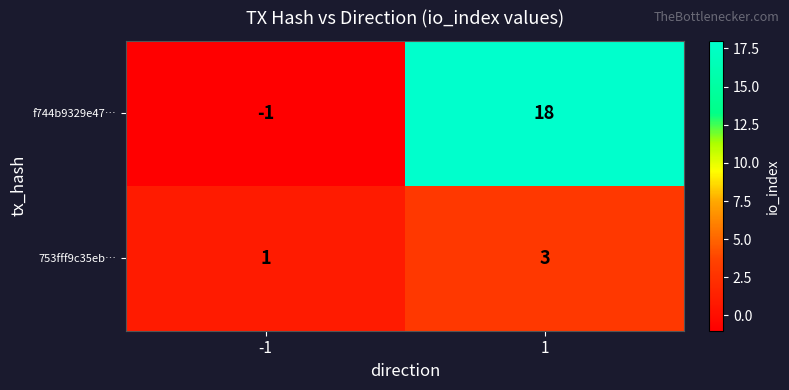

The 753fff9c35eb… series shows 3 at 1. True or false?

True